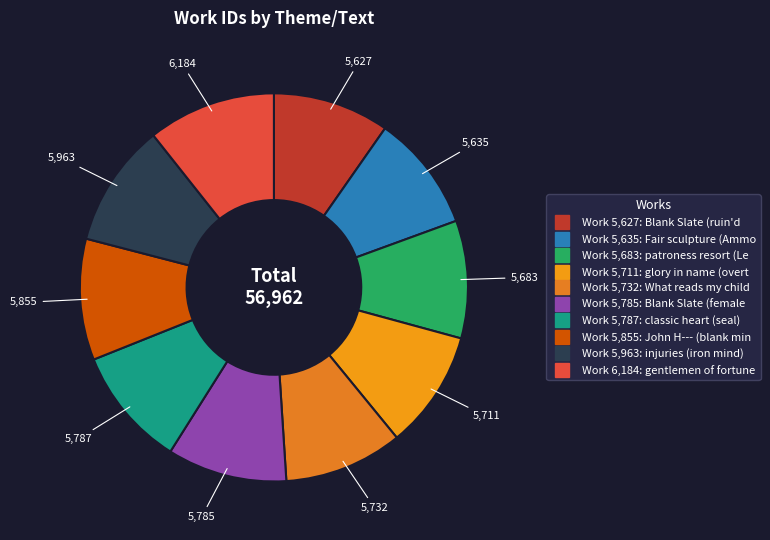

Is there a majority slice in this chart?

No